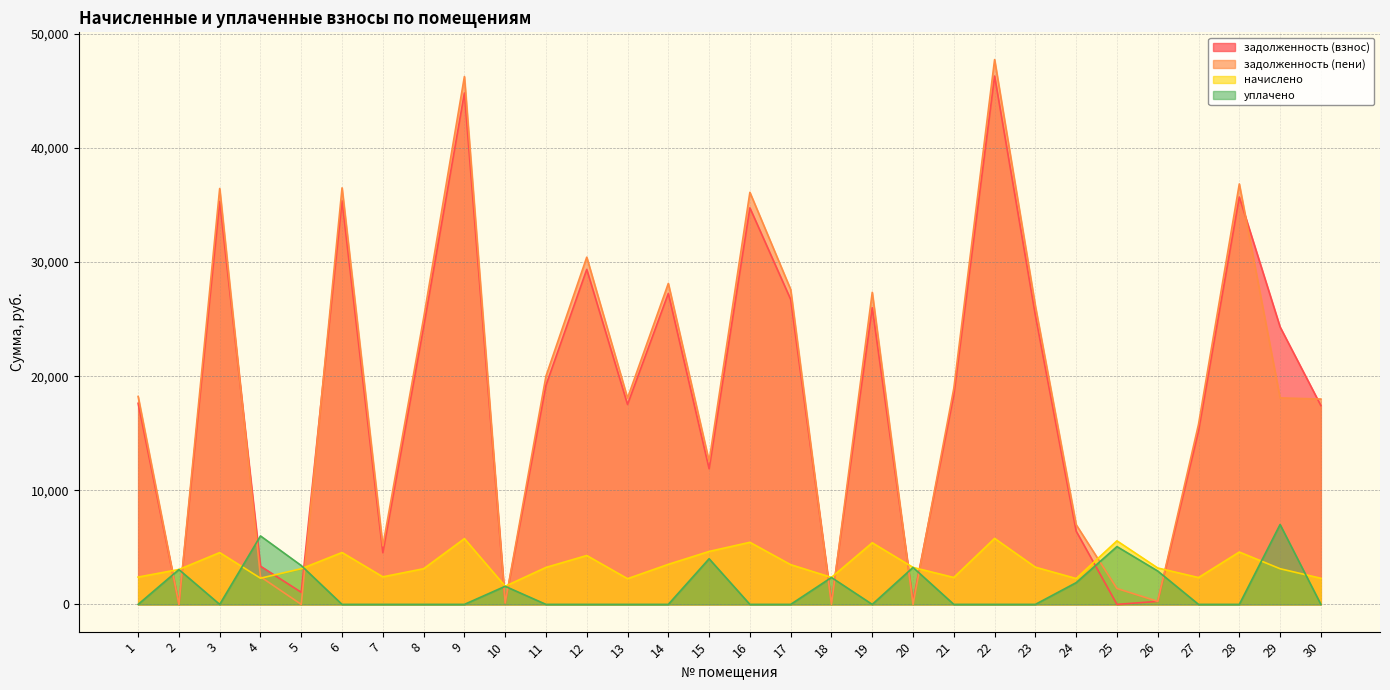

Reading left to right, what are all the values shown in this chart?

задолженность (взнос): 1=17622.7	2=31.0	3=35311.3	4=3349.0	5=1058.4	6=35366.4	7=4528.4	8=24314.4	9=44815.8	10=133.3	11=19198.5	12=29356.0	13=17517.5	14=27250.0	15=11884.8	16=34749.2	17=26725.6	18=188.4	19=25997.6	20=269.5	21=18346.4	22=46297.7	23=25331.3	24=6417.1	25=0.9	26=264.9	27=15194.0	28=35697.9	29=24314.4	30=17422.8
задолженность (пени): 1=18221.2	2=5.8	3=36446.2	4=2422.6	5=0.0	6=36503.0	7=5132.3	8=25095.8	9=46256.2	10=132.2	11=20008.3	12=30427.0	13=18080.5	14=28127.4	15=12544.5	16=36109.6	17=27595.8	18=0.0	19=27347.4	20=0.0	21=18936.0	22=47743.4	23=26146.5	24=6983.6	25=1393.3	26=265.3	27=15781.9	28=36845.2	29=18095.8	30=17994.6
начислено: 1=2394.0	2=3059.4	3=4539.5	4=2294.6	5=3125.8	6=4546.6	7=2415.4	8=3125.8	9=5761.3	10=1591.3	11=3239.4	12=4283.8	13=2251.9	14=3509.4	15=4639.0	16=5441.6	17=3481.0	18=2365.7	19=5399.0	20=3239.4	21=2358.5	22=5782.7	23=3260.8	24=2266.2	25=5569.6	26=3189.7	27=2351.4	28=4589.2	29=3125.8	30=2287.4
уплачено: 1=0.0	2=3053.0	3=0.0	4=6000.0	5=3403.0	6=0.0	7=0.0	8=0.0	9=0.0	10=1586.0	11=0.0	12=0.0	13=0.0	14=0.0	15=4000.0	16=0.0	17=0.0	18=2359.0	19=0.0	20=3240.0	21=0.0	22=0.0	23=0.0	24=1904.4	25=5066.0	26=2924.0	27=0.0	28=0.0	29=7000.0	30=0.0